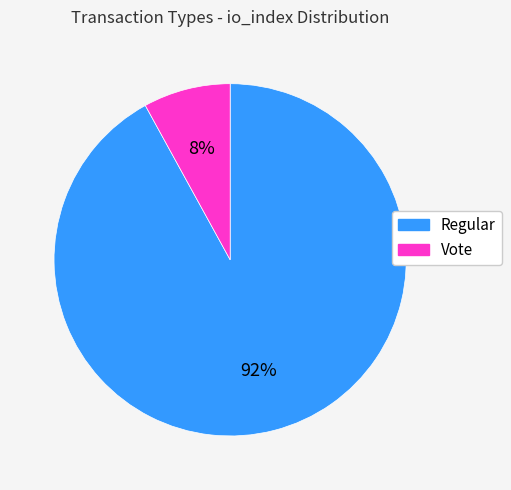

To the nearest percent, what percentage of the pie is Vote?

8%